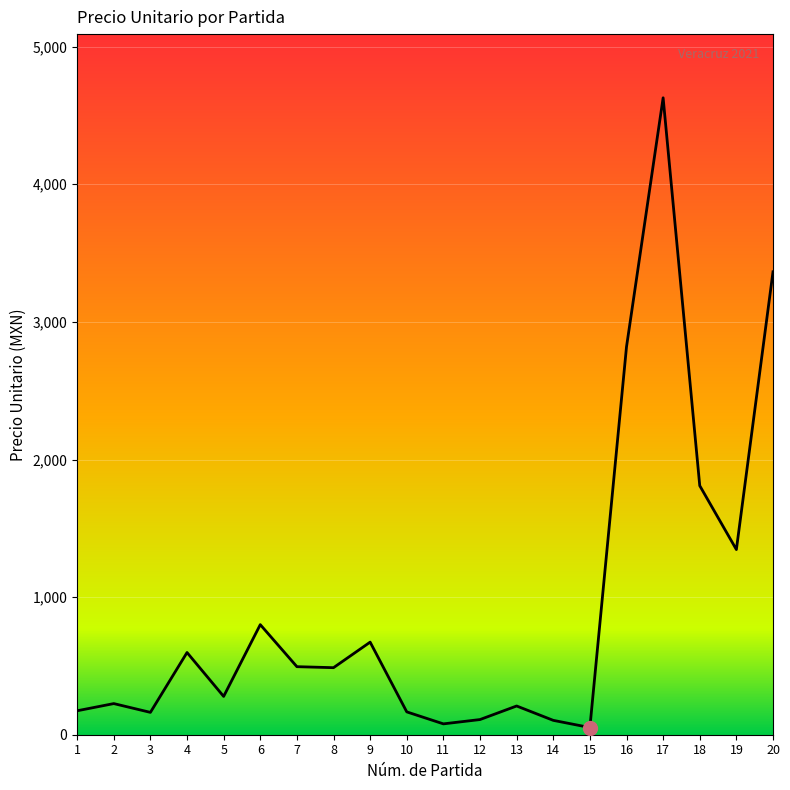

What is the smallest value displayed?

52.2